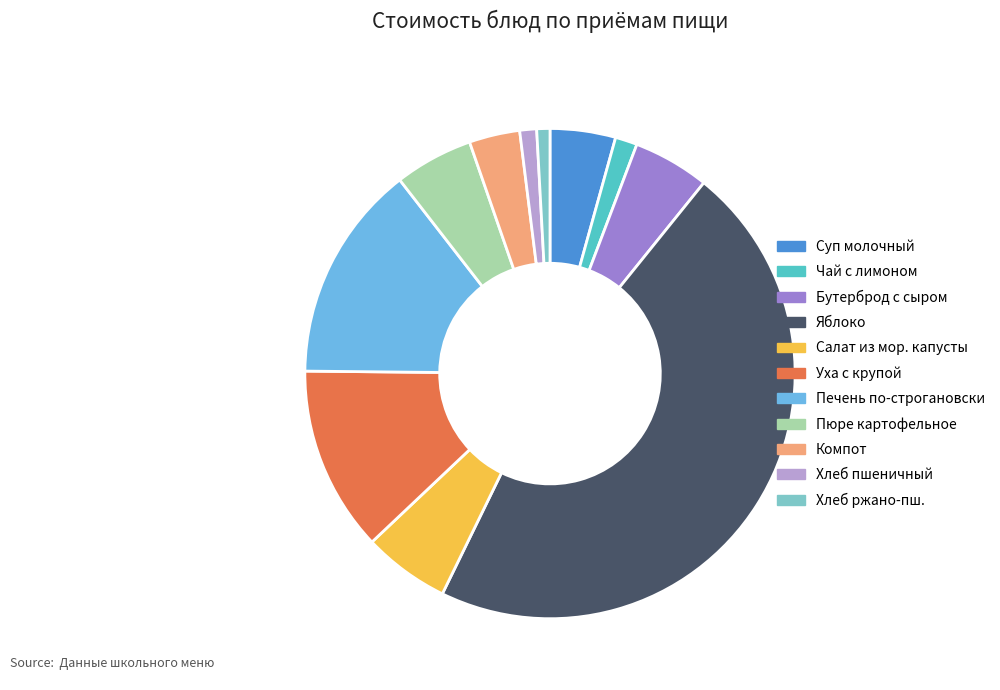

Is there any slice that represents more than half of the pie?

No